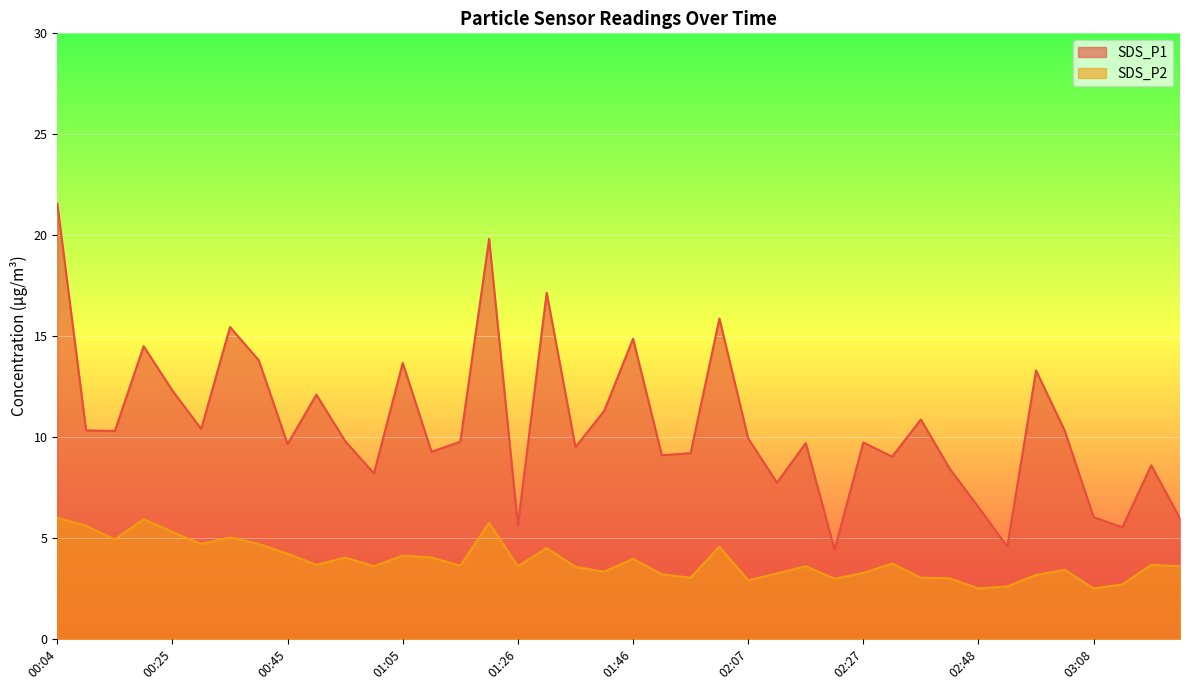

What is the sum of the SDS_P1 values at 01:00 and 00:30?

18.6